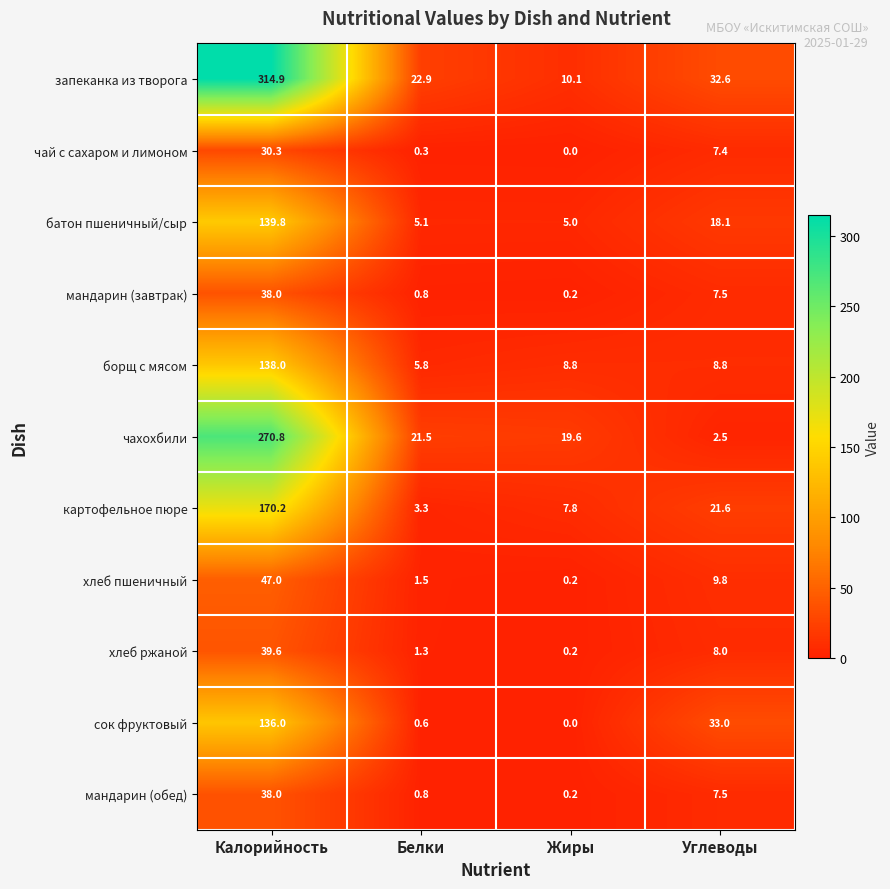

How many data points in чай с сахаром и лимоном are less than 7?

2